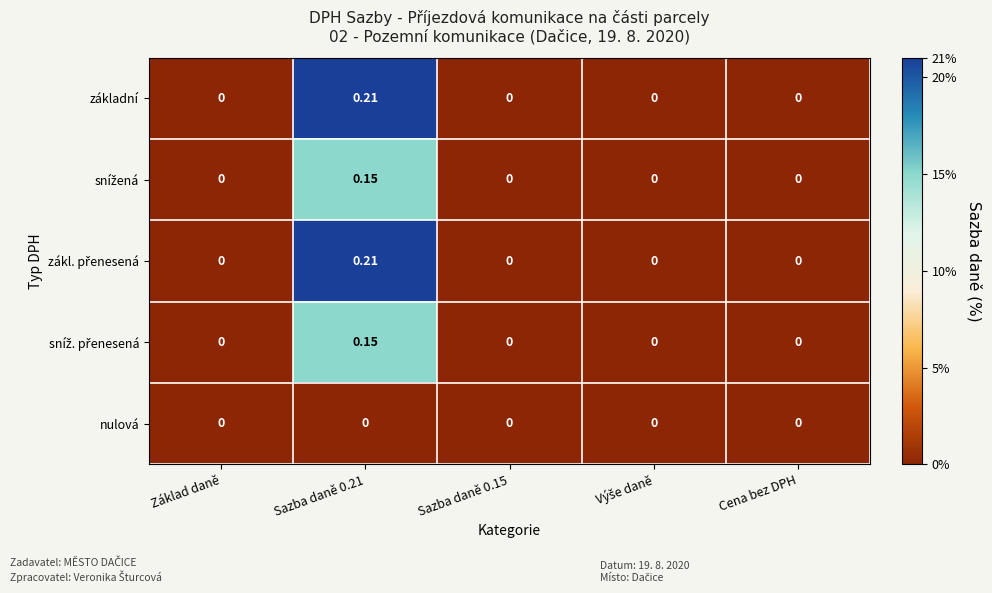

Count the number of data series in this chart.

5